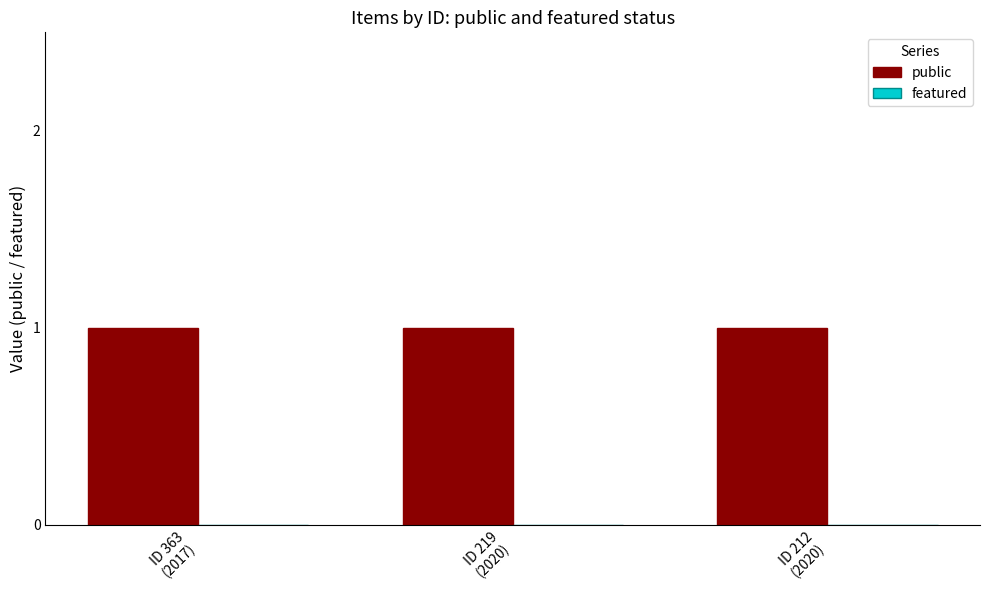

At which label is featured closest to 0?

ID 363
(2017)